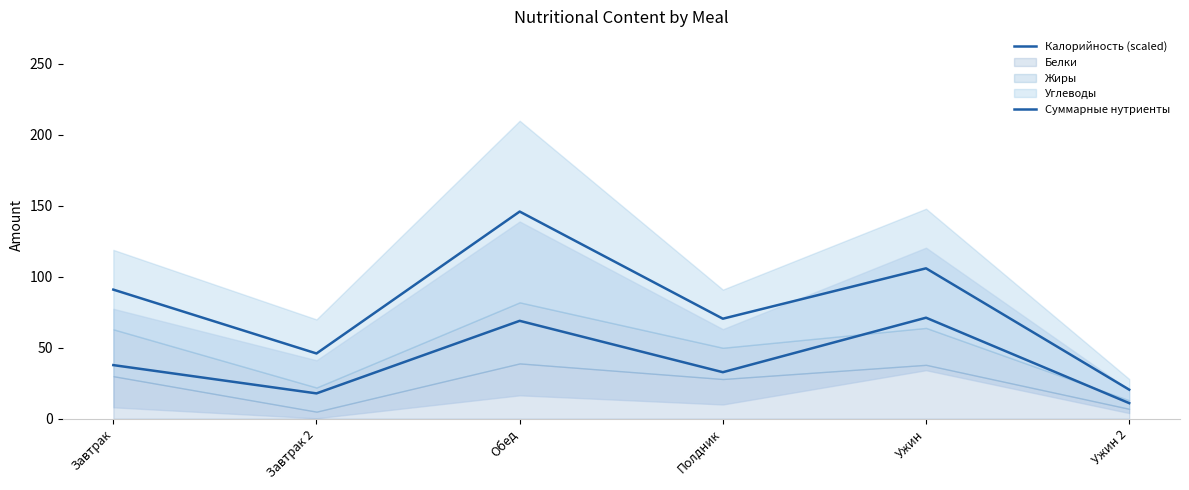

At which category does Калорийность (scaled) reach its first local peak?

Обед